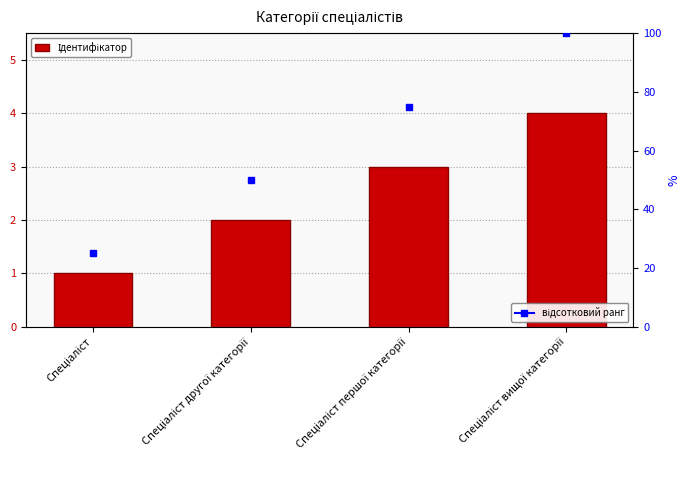

Count the number of categories in the chart.

4